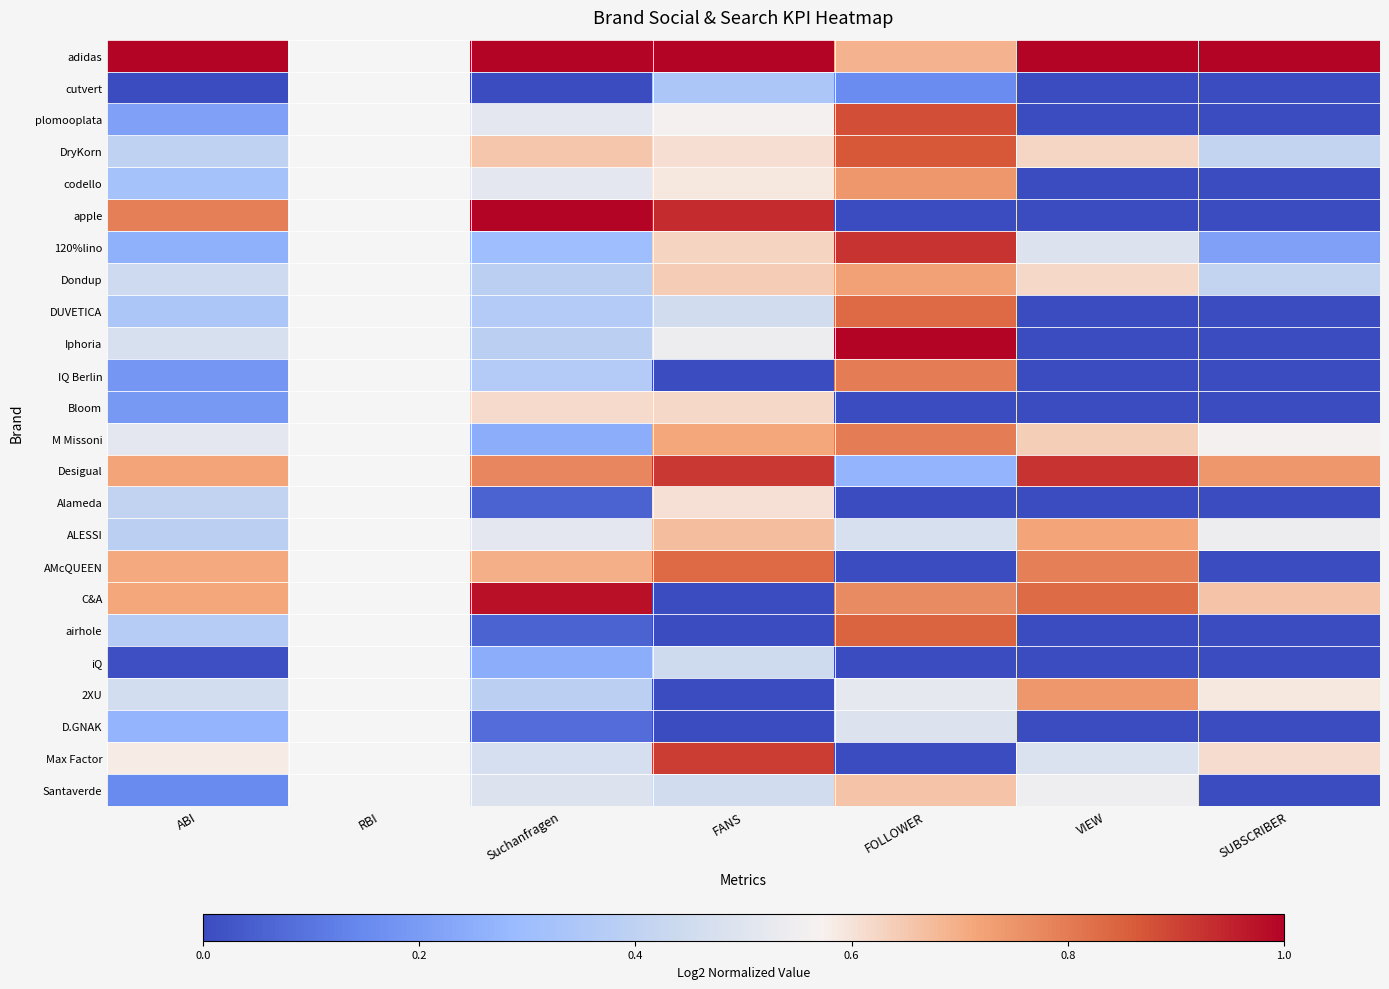

The value of plomooplata at SUBSCRIBER is 0.0. True or false?

True